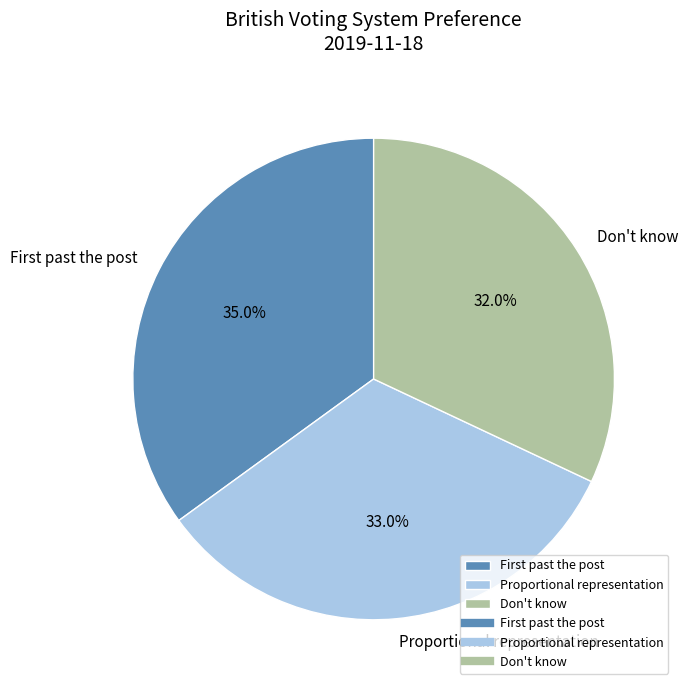

Rank the categories by value from lowest to highest.

Don't know, Proportional representation, First past the post